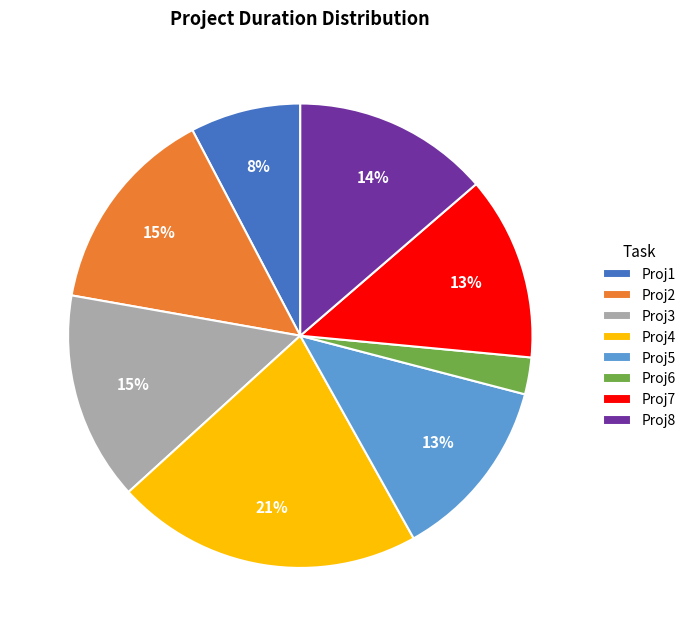

Is there any slice that represents more than half of the pie?

No